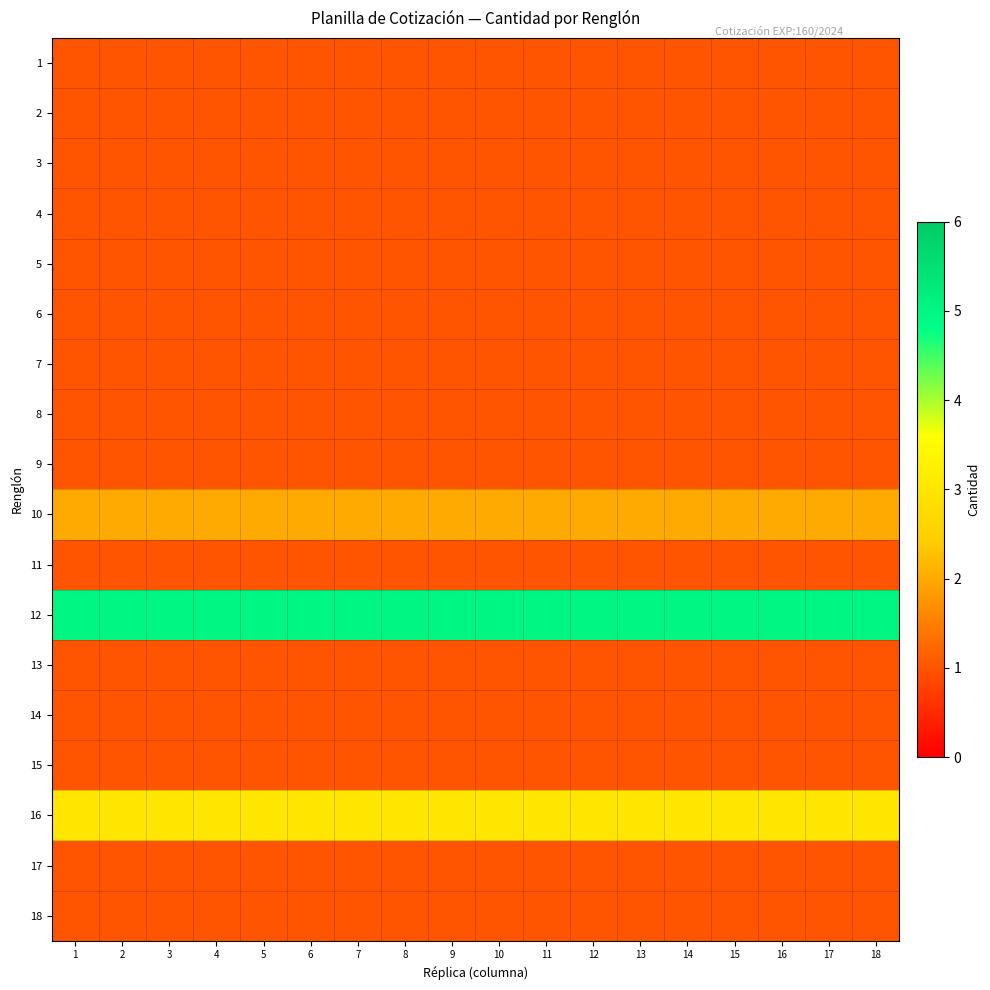

Reading left to right, list all the values displayed in this chart.

1: 1=1	2=1	3=1	4=1	5=1	6=1	7=1	8=1	9=1	10=1	11=1	12=1	13=1	14=1	15=1	16=1	17=1	18=1
2: 1=1	2=1	3=1	4=1	5=1	6=1	7=1	8=1	9=1	10=1	11=1	12=1	13=1	14=1	15=1	16=1	17=1	18=1
3: 1=1	2=1	3=1	4=1	5=1	6=1	7=1	8=1	9=1	10=1	11=1	12=1	13=1	14=1	15=1	16=1	17=1	18=1
4: 1=1	2=1	3=1	4=1	5=1	6=1	7=1	8=1	9=1	10=1	11=1	12=1	13=1	14=1	15=1	16=1	17=1	18=1
5: 1=1	2=1	3=1	4=1	5=1	6=1	7=1	8=1	9=1	10=1	11=1	12=1	13=1	14=1	15=1	16=1	17=1	18=1
6: 1=1	2=1	3=1	4=1	5=1	6=1	7=1	8=1	9=1	10=1	11=1	12=1	13=1	14=1	15=1	16=1	17=1	18=1
7: 1=1	2=1	3=1	4=1	5=1	6=1	7=1	8=1	9=1	10=1	11=1	12=1	13=1	14=1	15=1	16=1	17=1	18=1
8: 1=1	2=1	3=1	4=1	5=1	6=1	7=1	8=1	9=1	10=1	11=1	12=1	13=1	14=1	15=1	16=1	17=1	18=1
9: 1=1	2=1	3=1	4=1	5=1	6=1	7=1	8=1	9=1	10=1	11=1	12=1	13=1	14=1	15=1	16=1	17=1	18=1
10: 1=2	2=2	3=2	4=2	5=2	6=2	7=2	8=2	9=2	10=2	11=2	12=2	13=2	14=2	15=2	16=2	17=2	18=2
11: 1=1	2=1	3=1	4=1	5=1	6=1	7=1	8=1	9=1	10=1	11=1	12=1	13=1	14=1	15=1	16=1	17=1	18=1
12: 1=5	2=5	3=5	4=5	5=5	6=5	7=5	8=5	9=5	10=5	11=5	12=5	13=5	14=5	15=5	16=5	17=5	18=5
13: 1=1	2=1	3=1	4=1	5=1	6=1	7=1	8=1	9=1	10=1	11=1	12=1	13=1	14=1	15=1	16=1	17=1	18=1
14: 1=1	2=1	3=1	4=1	5=1	6=1	7=1	8=1	9=1	10=1	11=1	12=1	13=1	14=1	15=1	16=1	17=1	18=1
15: 1=1	2=1	3=1	4=1	5=1	6=1	7=1	8=1	9=1	10=1	11=1	12=1	13=1	14=1	15=1	16=1	17=1	18=1
16: 1=3	2=3	3=3	4=3	5=3	6=3	7=3	8=3	9=3	10=3	11=3	12=3	13=3	14=3	15=3	16=3	17=3	18=3
17: 1=1	2=1	3=1	4=1	5=1	6=1	7=1	8=1	9=1	10=1	11=1	12=1	13=1	14=1	15=1	16=1	17=1	18=1
18: 1=1	2=1	3=1	4=1	5=1	6=1	7=1	8=1	9=1	10=1	11=1	12=1	13=1	14=1	15=1	16=1	17=1	18=1